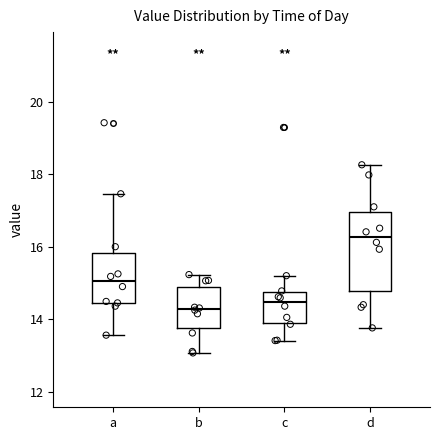

Reading left to right, read every box against the y-axis: the position of its median line, the range the box covers, and the ends of its whiskers. The values are not printed on the chart, so give them approximately, as read against the axis.

a: median 15.0, box 14.4 to 15.8, whiskers 13.6 to 17.4
b: median 14.2, box 13.8 to 14.8, whiskers 13.0 to 15.2
c: median 14.4, box 14.0 to 14.8, whiskers 13.4 to 15.2
d: median 16.2, box 14.8 to 17.0, whiskers 13.8 to 18.2